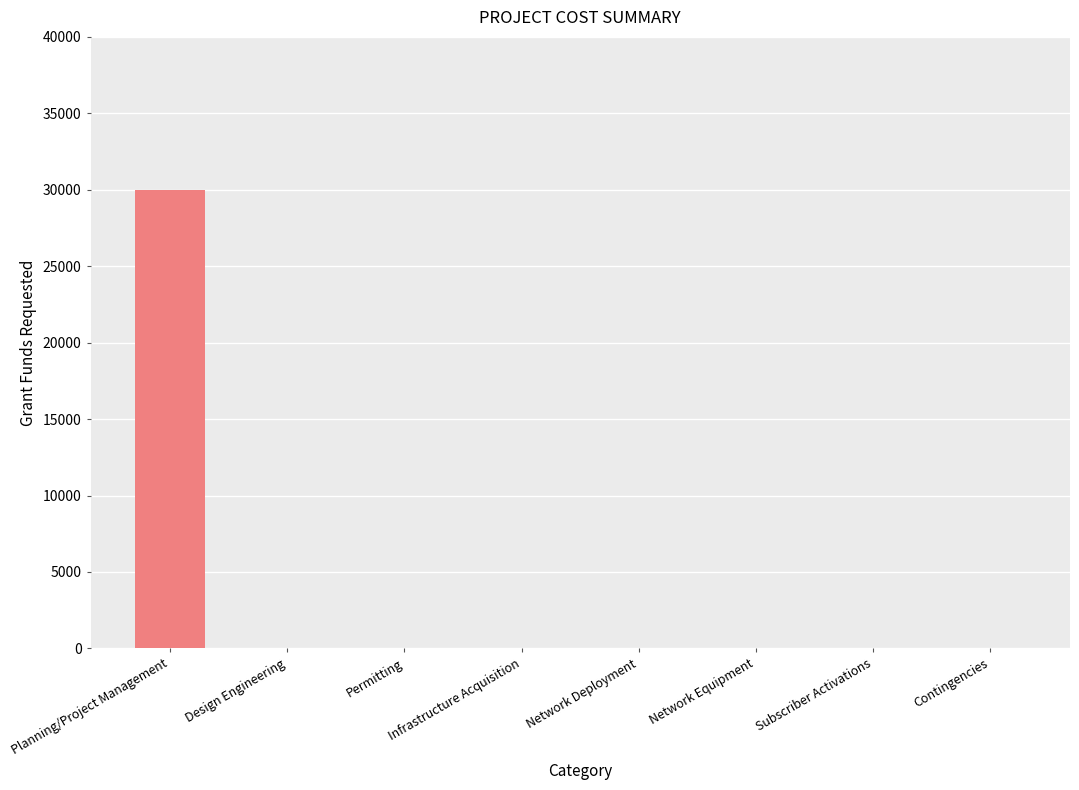

Reading left to right, extract all data points from this chart.

Planning/Project Management=30000	Design Engineering=0	Permitting=0	Infrastructure Acquisition=0	Network Deployment=0	Network Equipment=0	Subscriber Activations=0	Contingencies=0